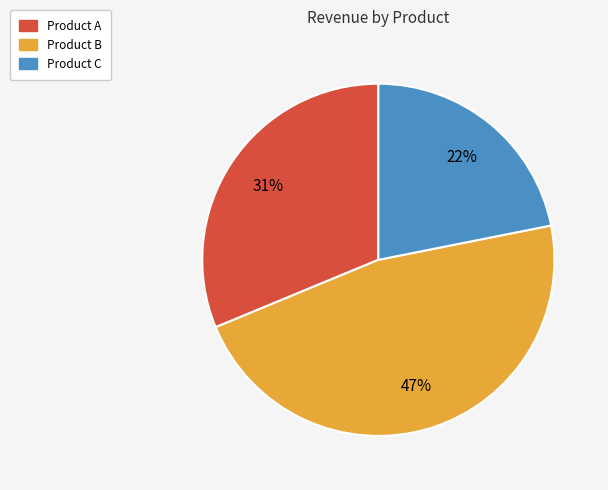

Rank the categories by value from lowest to highest.

Product C, Product A, Product B